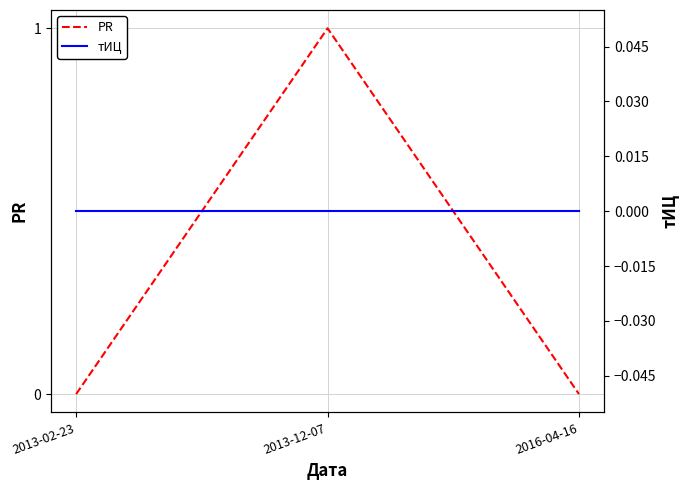

The value of PR at 2016-04-16 is 0. True or false?

True